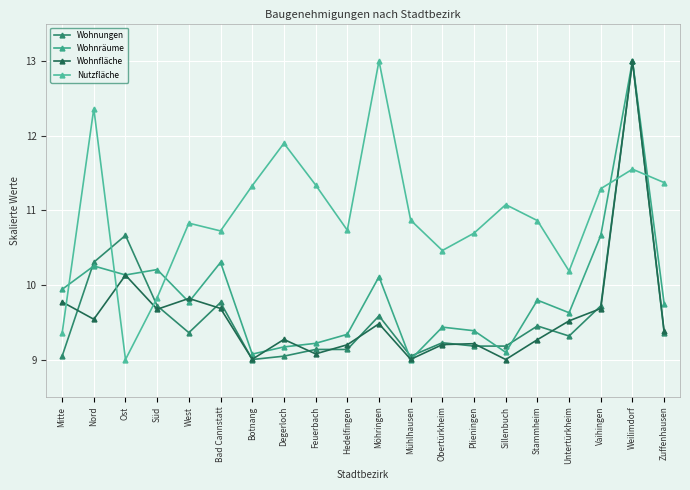

True or false: Wohnfläche and Nutzfläche cross at least once.

True